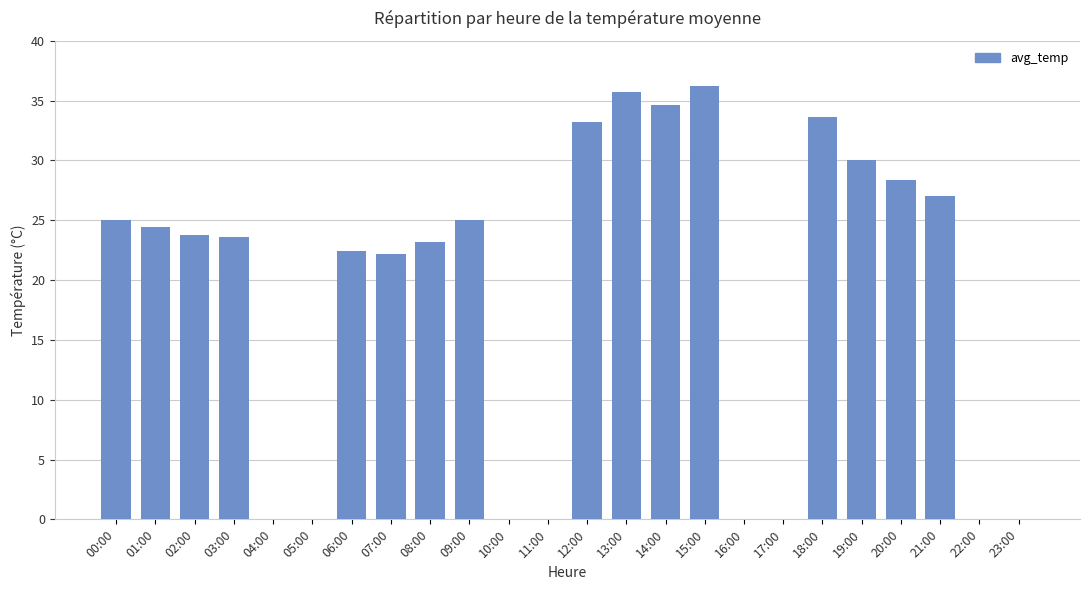

True or false: the data shows 11.1 at 12:00.

False